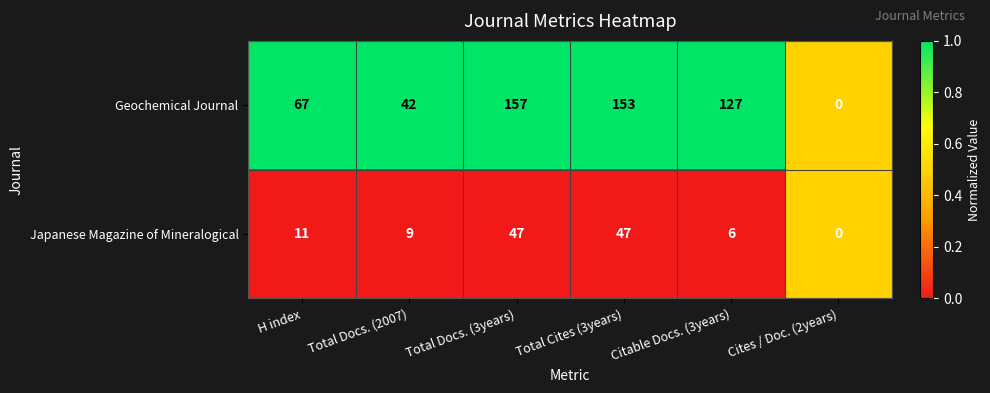

Reading left to right, list all the values displayed in this chart.

Geochemical Journal: 67	42	157	153	127	0
Japanese Magazine of Mineralogical: 11	9	47	47	6	0